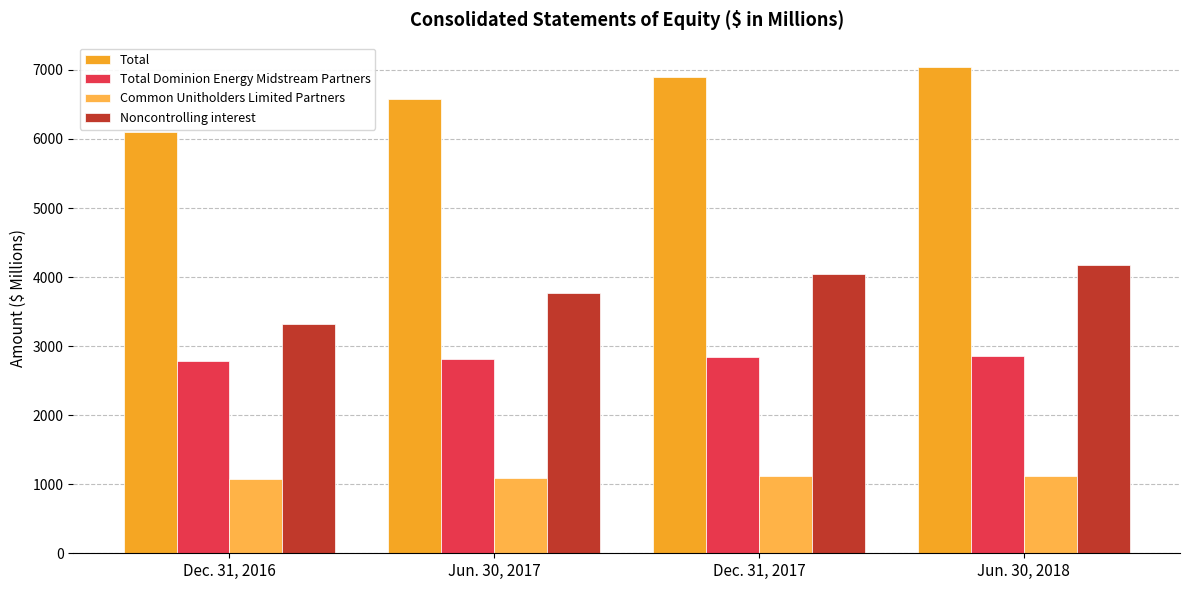

How many bars are there in each group?

4